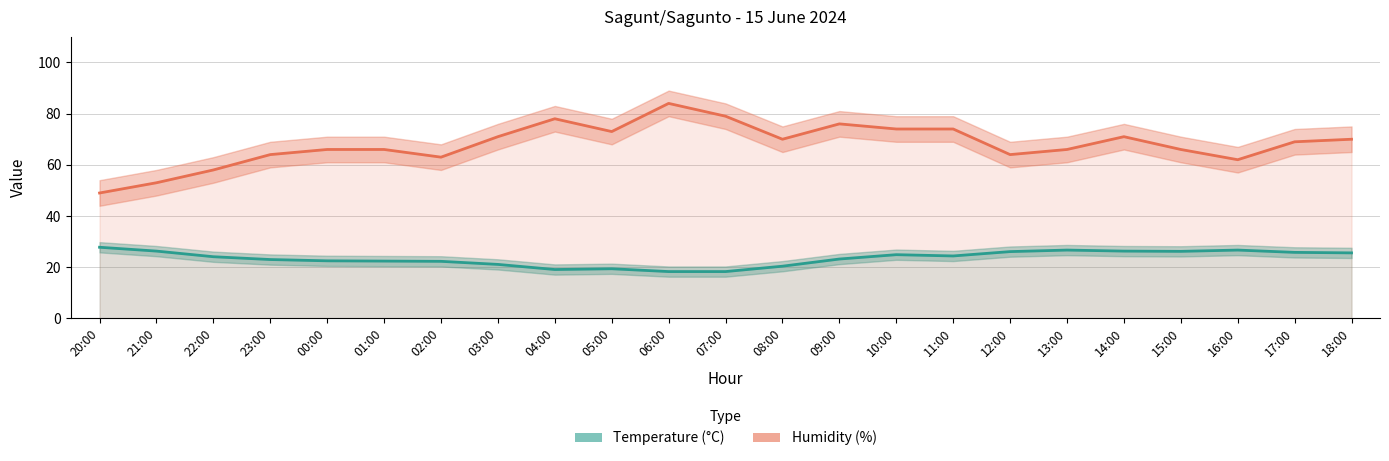

What are all the series names shown in the legend?

Temperature (°C), Humidity (%)